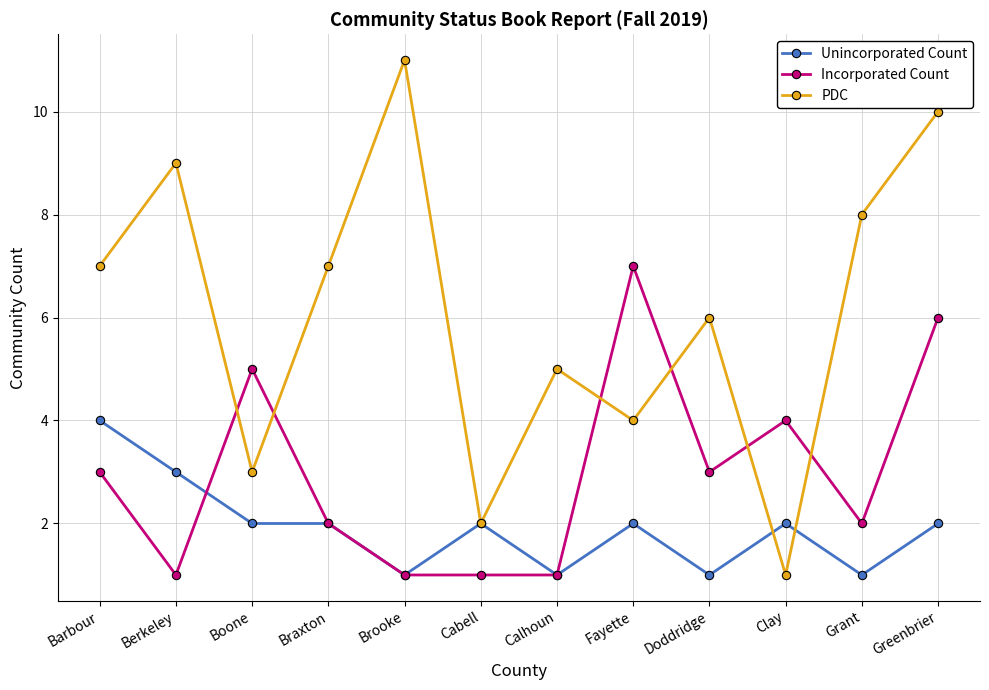

Where do Incorporated Count and PDC first cross each other?

Berkeley and Boone